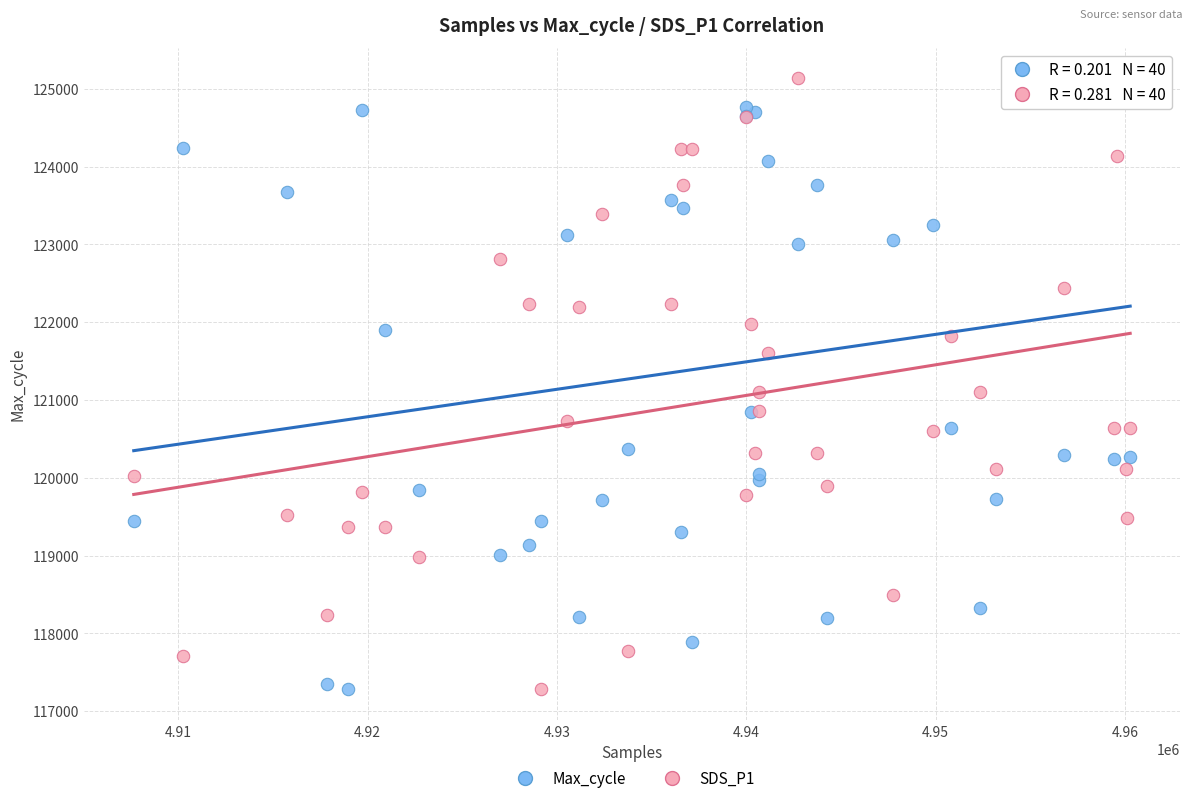

What is the X range (max minus min) for the scatter plot?

52624.0